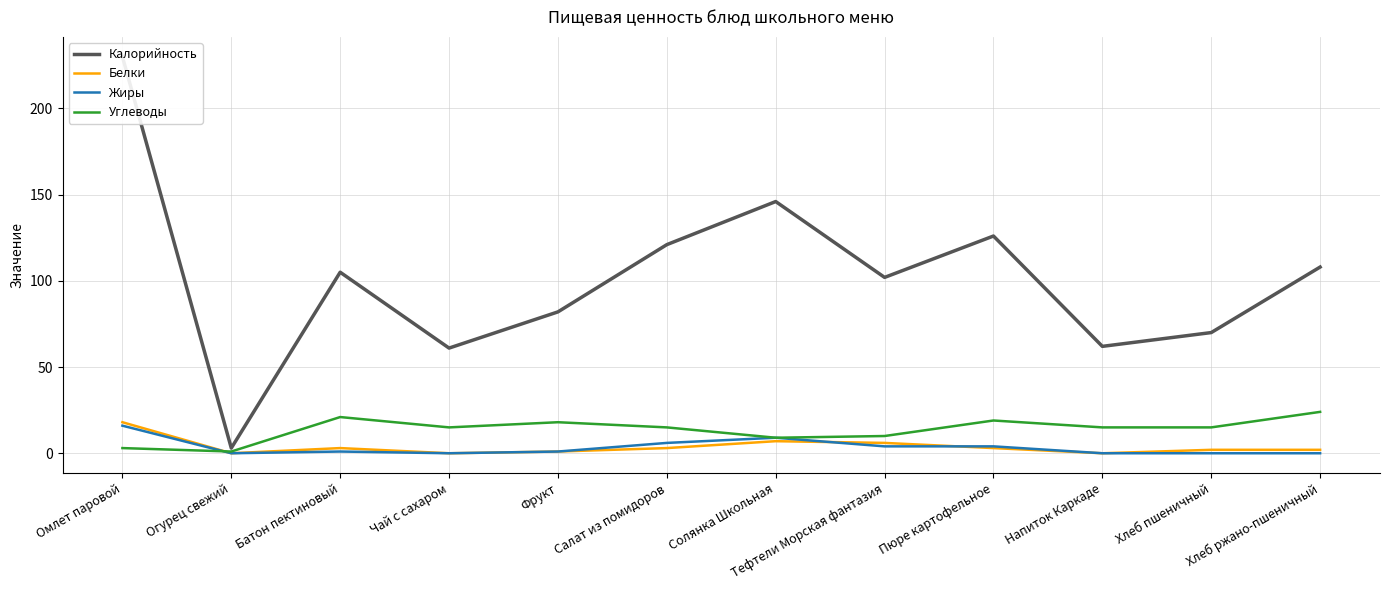

What is the average value of the Калорийность series?

101